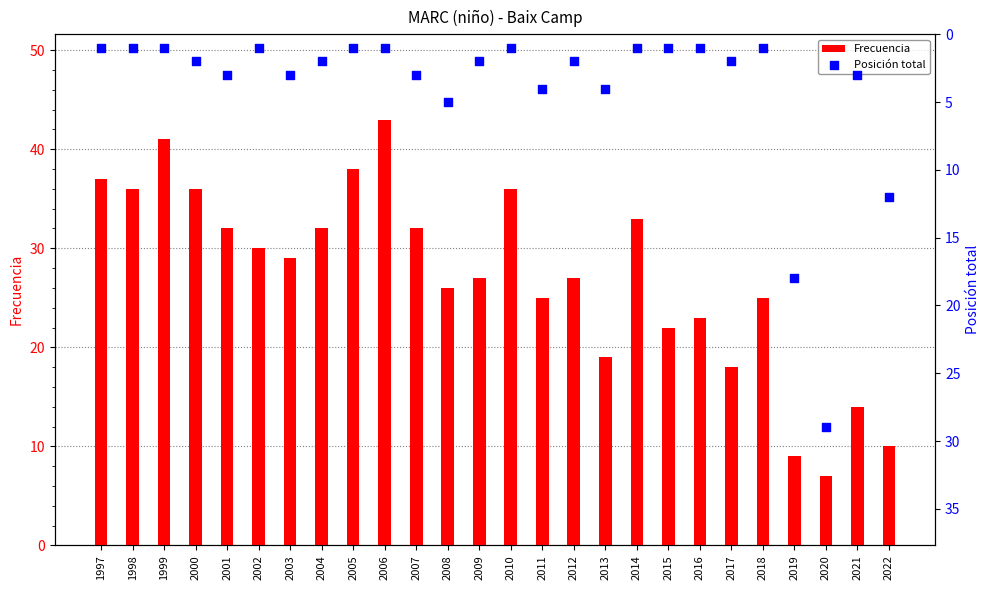

At how many categories does at least one series exceed 14?

24